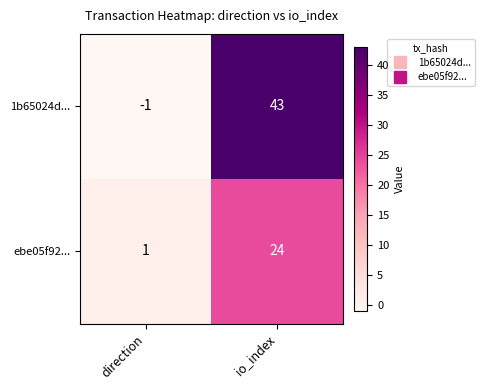

Reading left to right, what are all the values shown in this chart?

1b65024d...: -1	43
ebe05f92...: 1	24